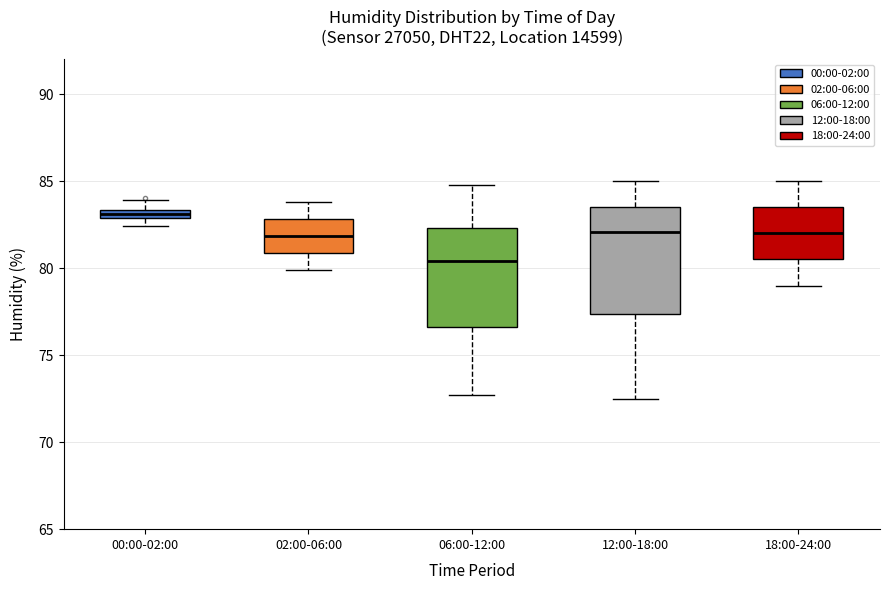

Which box has the highest median line?

00:00-02:00